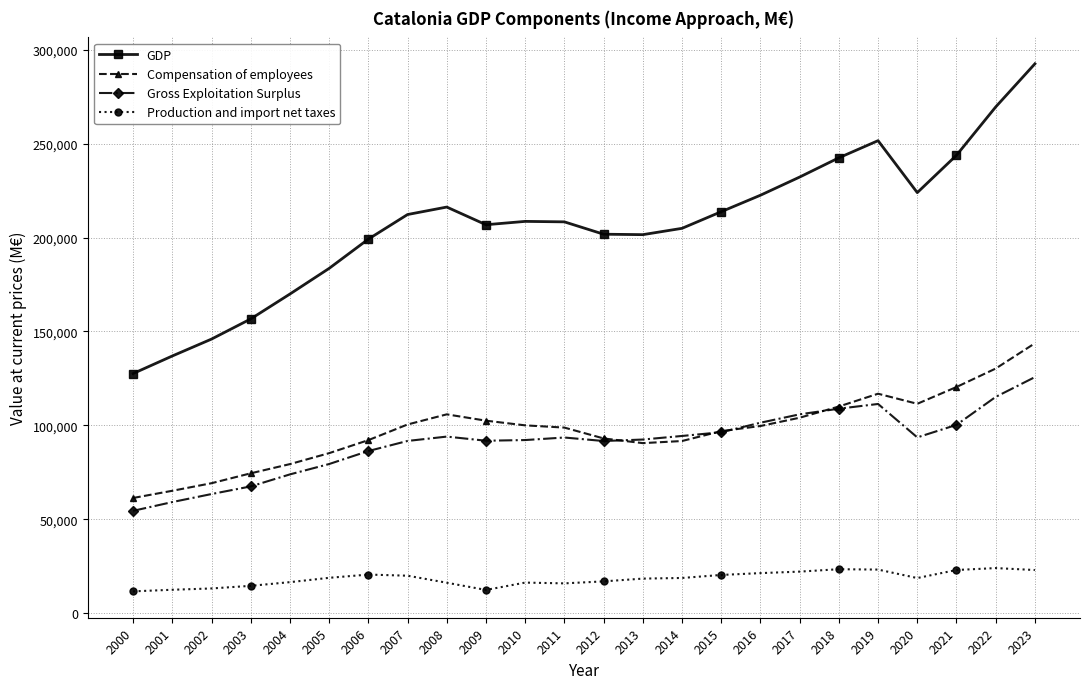

List the series in order of their peak value, lowest first.

Production and import net taxes, Gross Exploitation Surplus, Compensation of employees, GDP